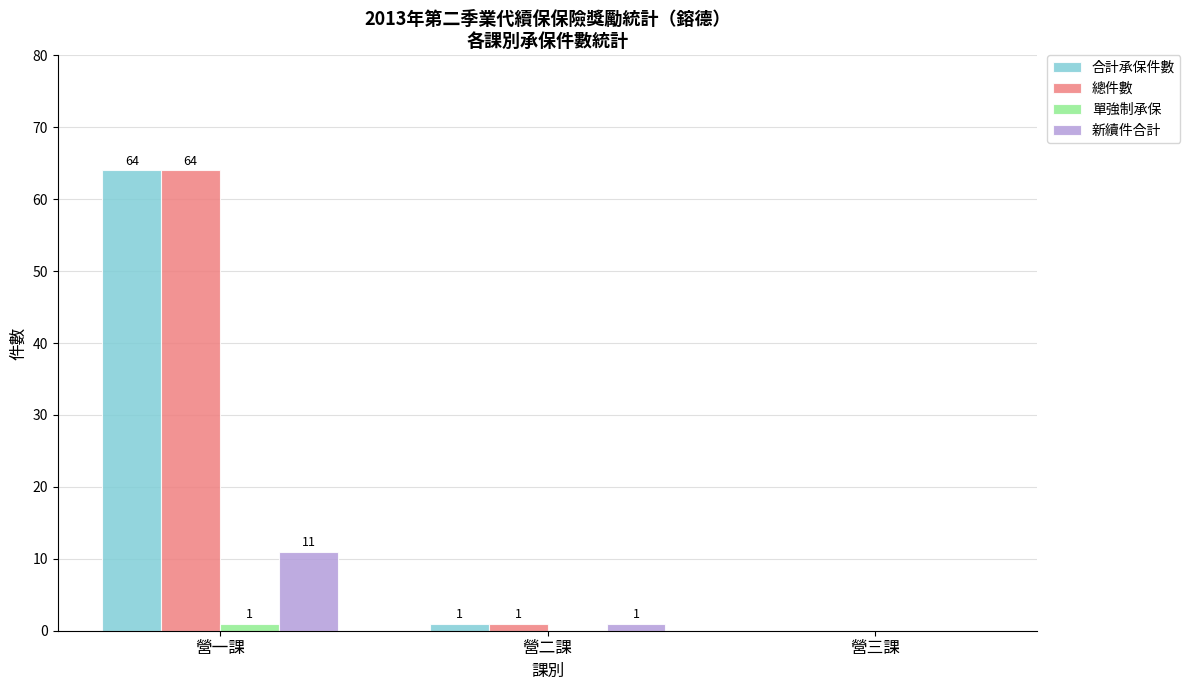

How many groups of bars are there?

3